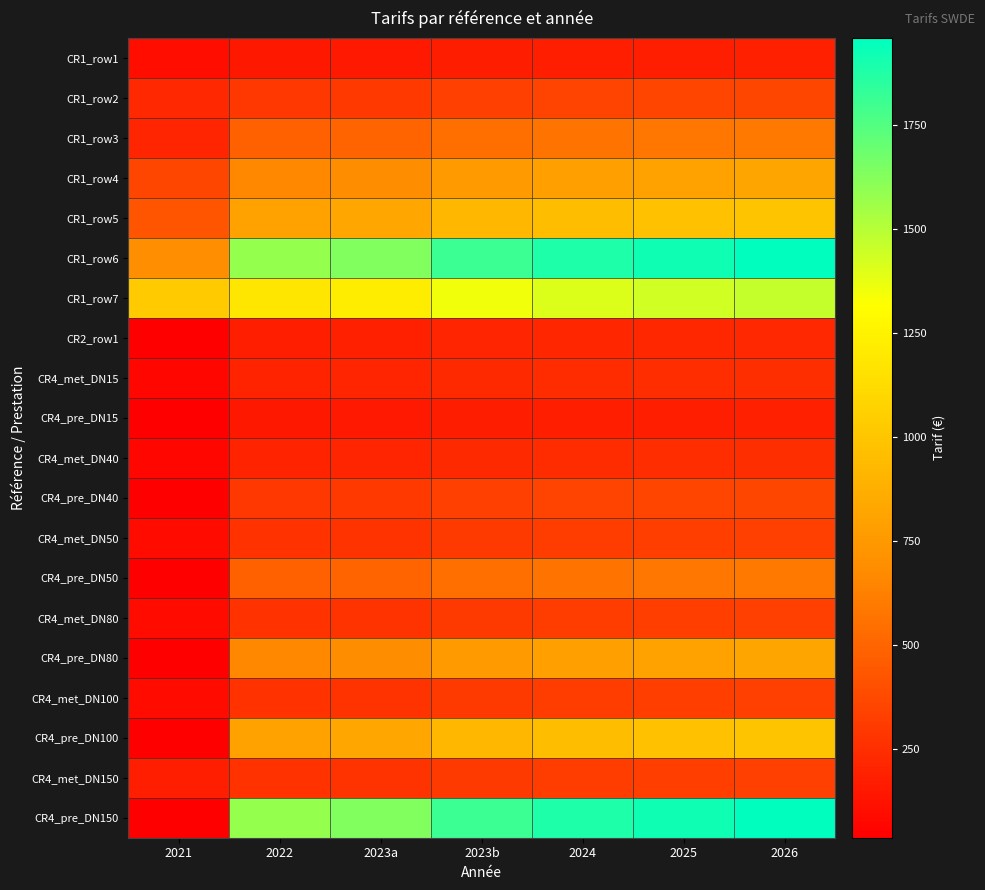

What is the spread (max minus min) of values at 2024?

1704.5